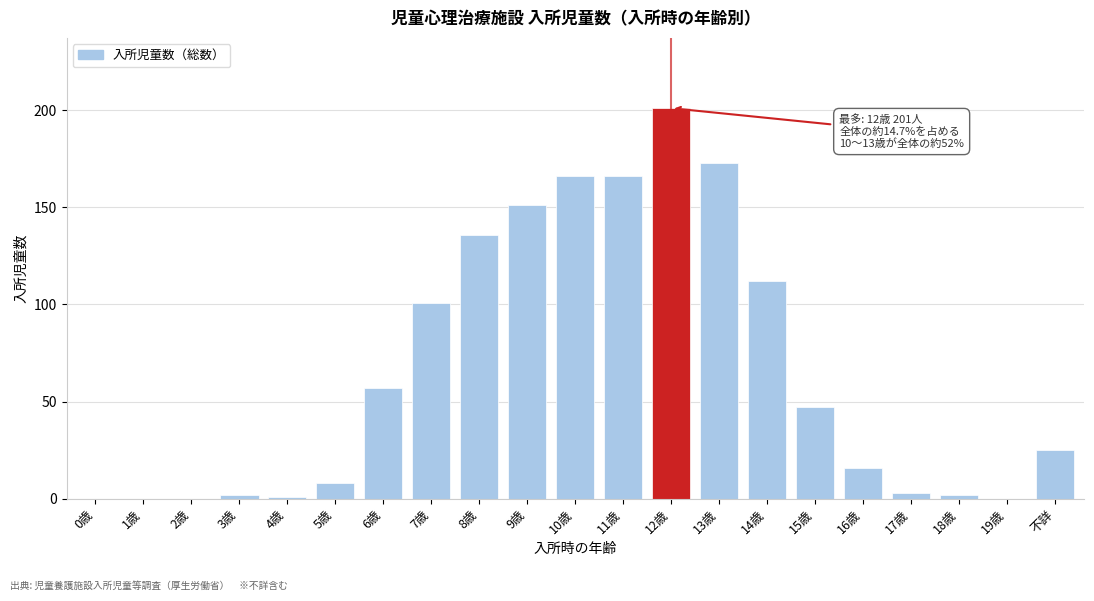

Reading left to right, what are all the values shown in this chart?

0歳=0	1歳=0	2歳=0	3歳=2	4歳=1	5歳=8	6歳=57	7歳=101	8歳=136	9歳=151	10歳=166	11歳=166	12歳=201	13歳=173	14歳=112	15歳=47	16歳=16	17歳=3	18歳=2	19歳=0	不詳=25